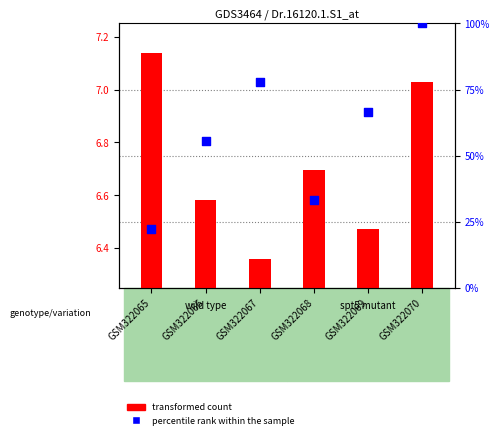

Which series reaches the minimum Y coordinate?

transformed count